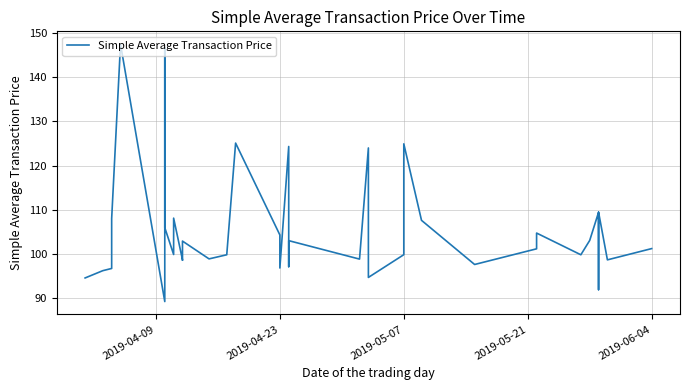

Reading right to left, extract all data points from this chart.

101.2	98.7	109.5	95.5	91.9	109.4	103.0	99.8	104.7	101.2	97.6	107.6	124.9	99.8	94.7	124.0	98.8	98.8	103.0	99.8	97.1	124.3	96.8	104.3	125.1	99.8	98.9	102.9	98.6	98.7	108.1	99.9	106.0	146.7	89.2	147.5	108.0	96.7	96.2	94.5